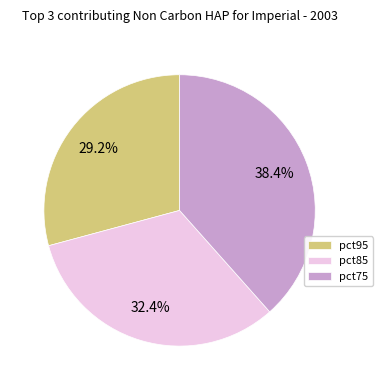

What is the largest slice in the pie chart?

pct75